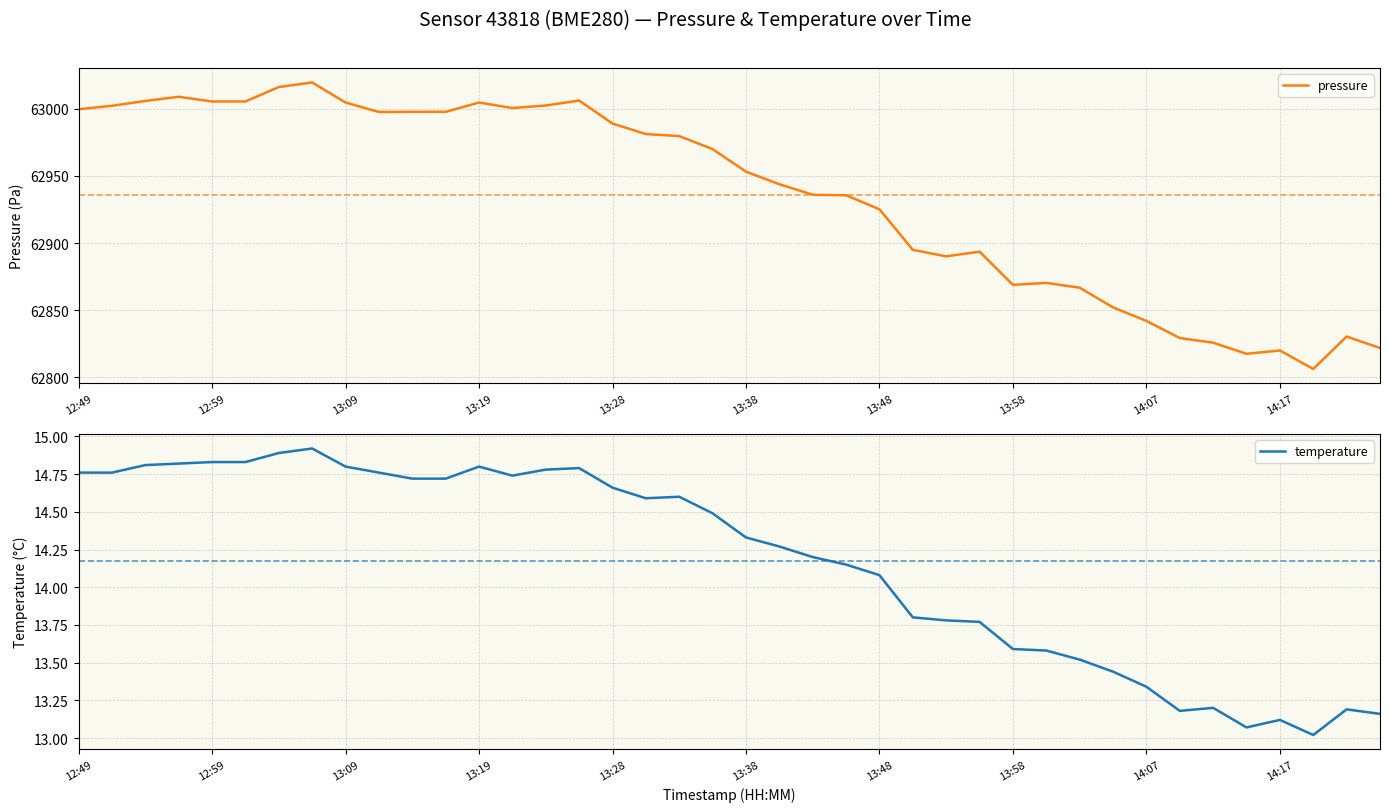

What are all the series names shown in the legend?

pressure, temperature